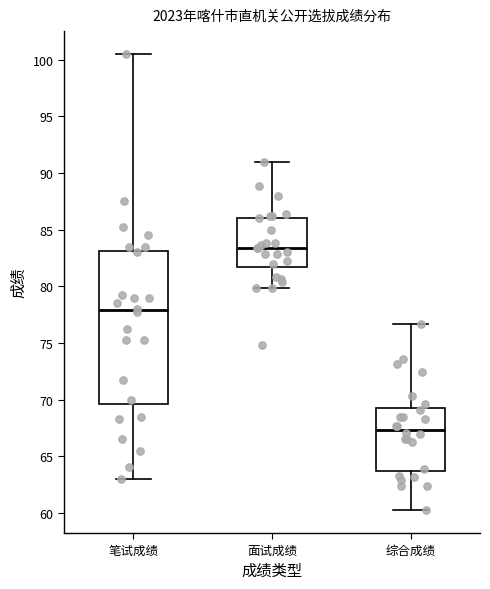

Reading left to right, read every box against the y-axis: the position of its median line, the range the box covers, and the ends of its whiskers. The values are not printed on the chart, so give them approximately, as read against the axis.

笔试成绩: median 78.0, box 69.5 to 83.0, whiskers 63.0 to 100.5
面试成绩: median 83.5, box 81.5 to 86.0, whiskers 80.0 to 91.0
综合成绩: median 67.5, box 63.5 to 69.0, whiskers 60.0 to 76.5